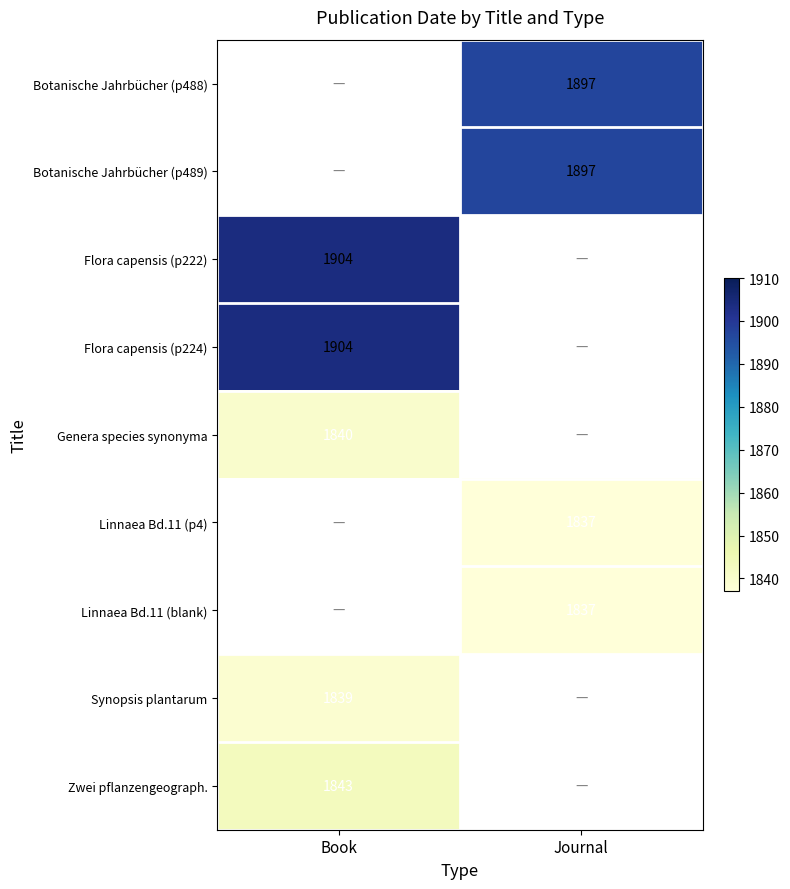

The value of Zwei pflanzengeograph. at Book is 2920. True or false?

False